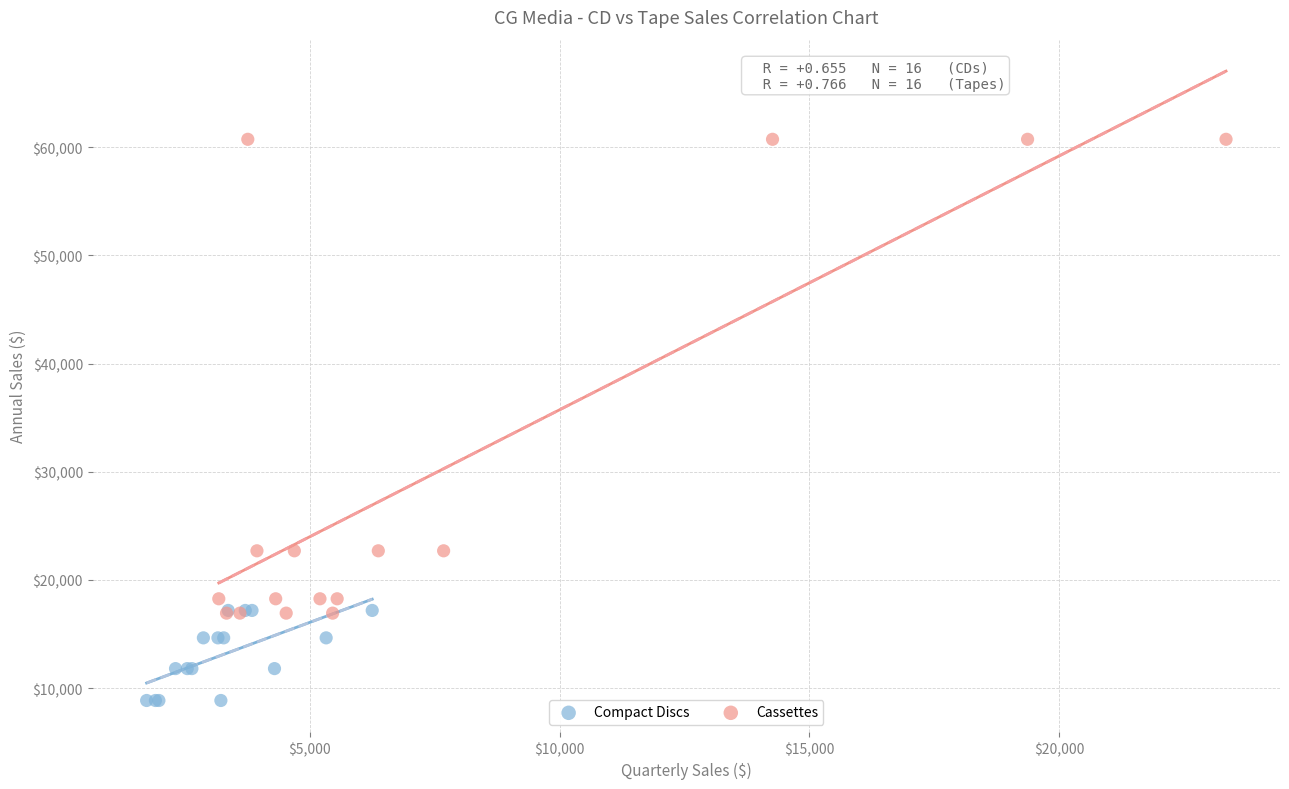

Which series has the largest Y range (max minus min)?

Cassettes